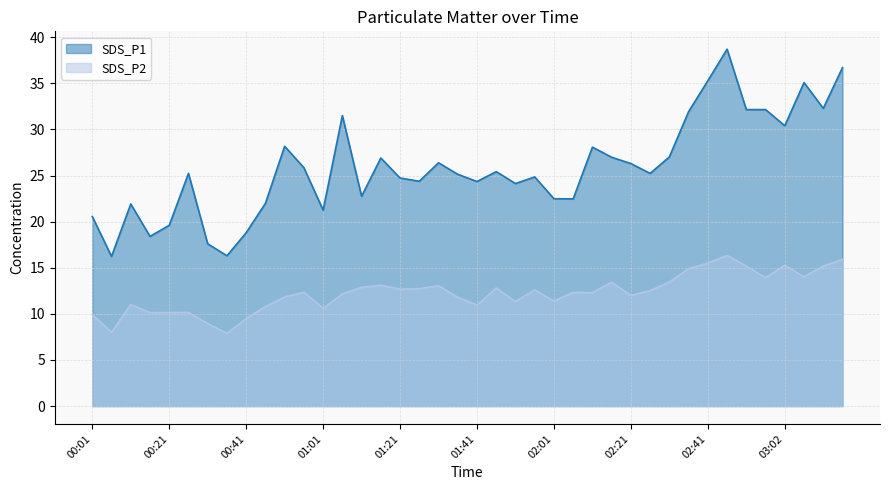

The SDS_P1 series shows 39.3 at 02:01. True or false?

False